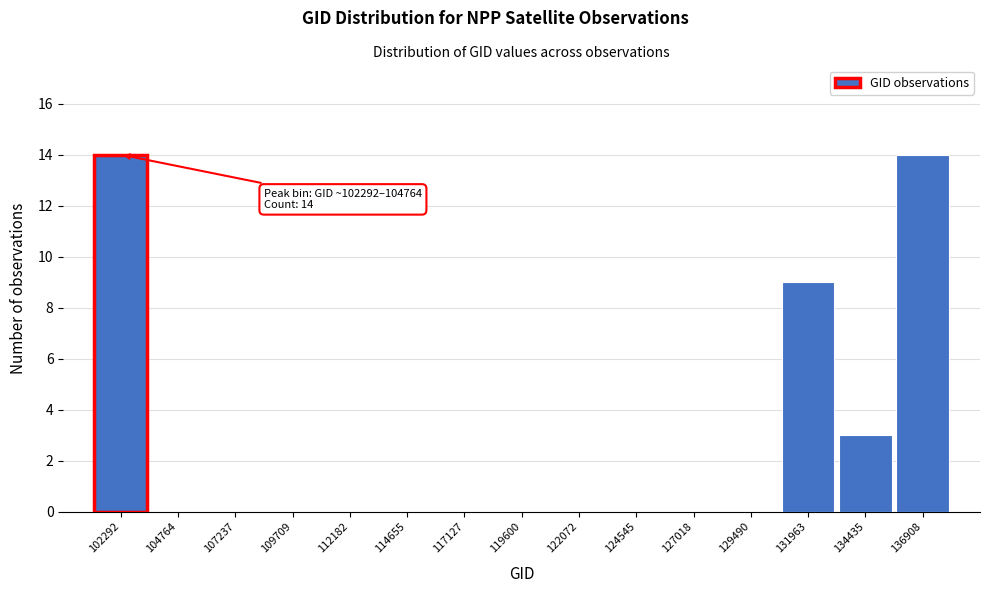

Reading right to left, what are all the values shown in this chart?

136908=14	134435=3	131963=9	129490=0	127018=0	124545=0	122072=0	119600=0	117127=0	114655=0	112182=0	109709=0	107237=0	104764=0	102292=14